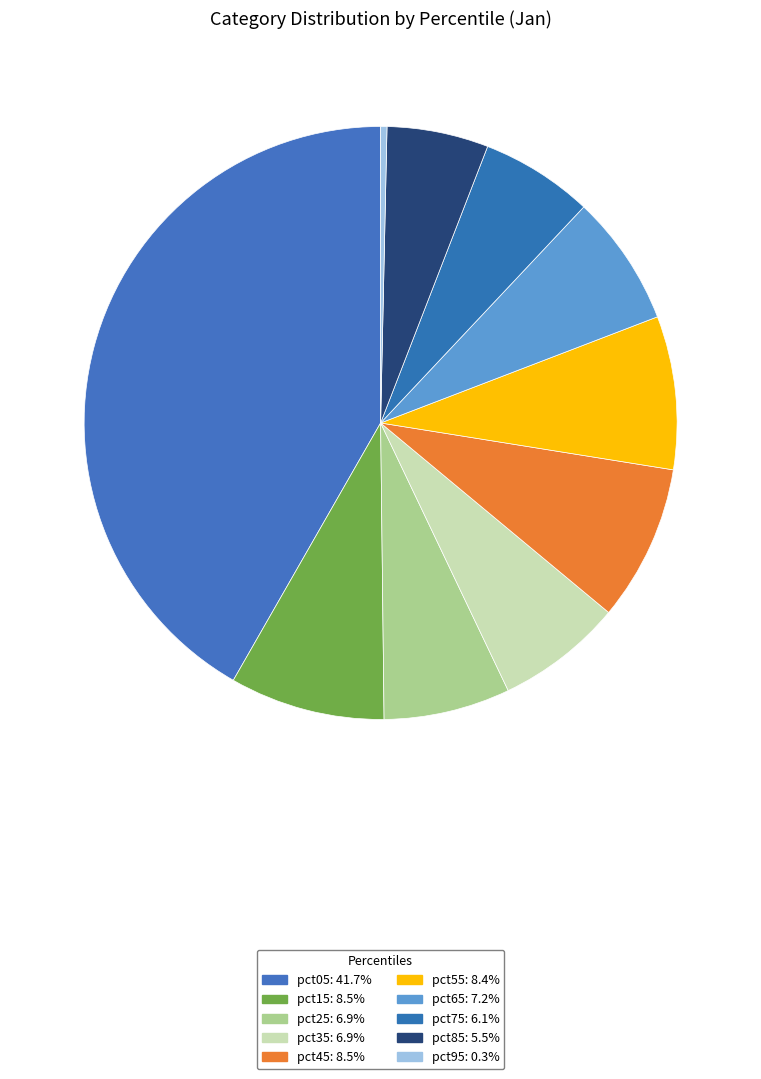

The pct25 slice represents 1% of the pie. True or false?

False